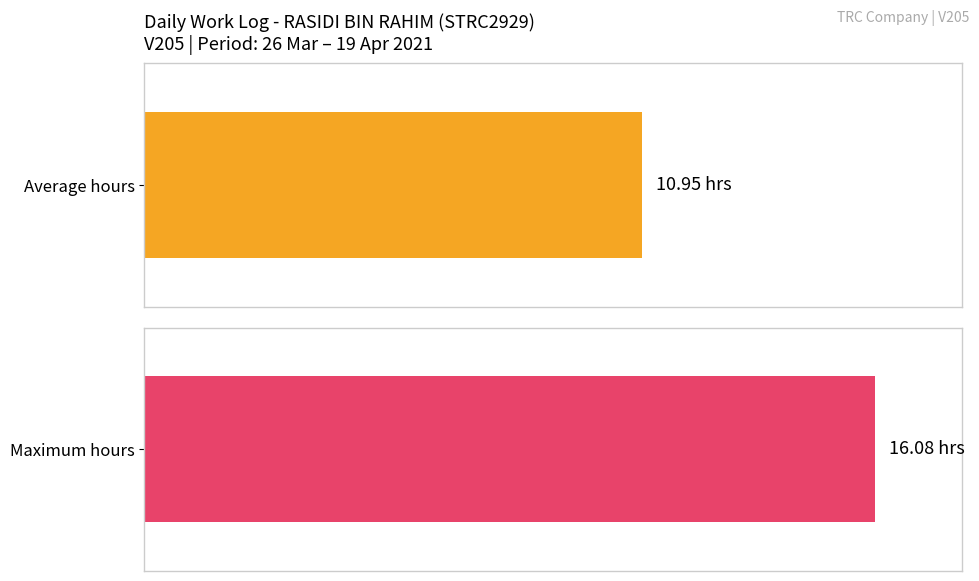

What is the greatest value displayed?

16.1